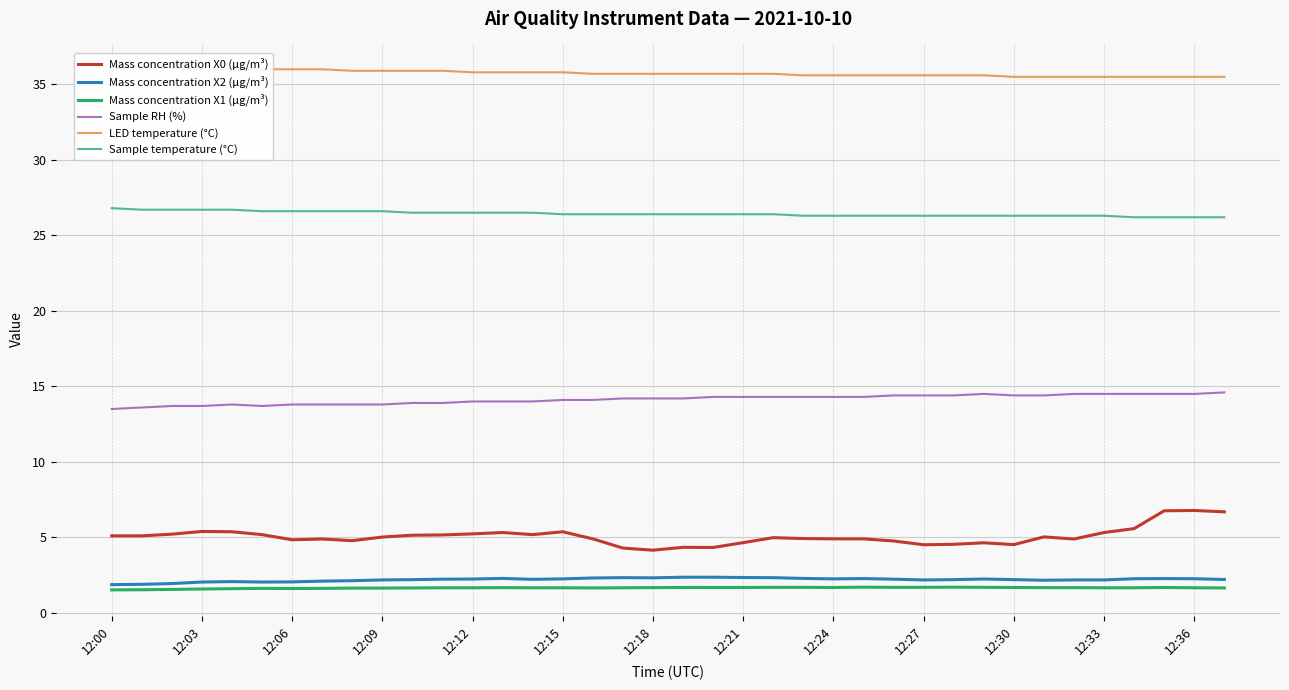

Which series has the widest spread of values?

Mass concentration X0 (μg/m³)